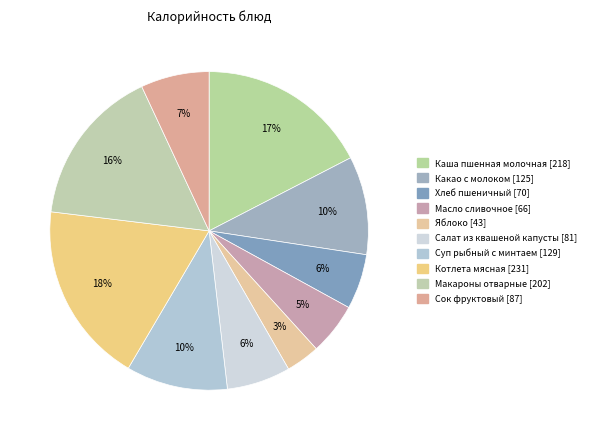

How many slices are in this pie chart?

10